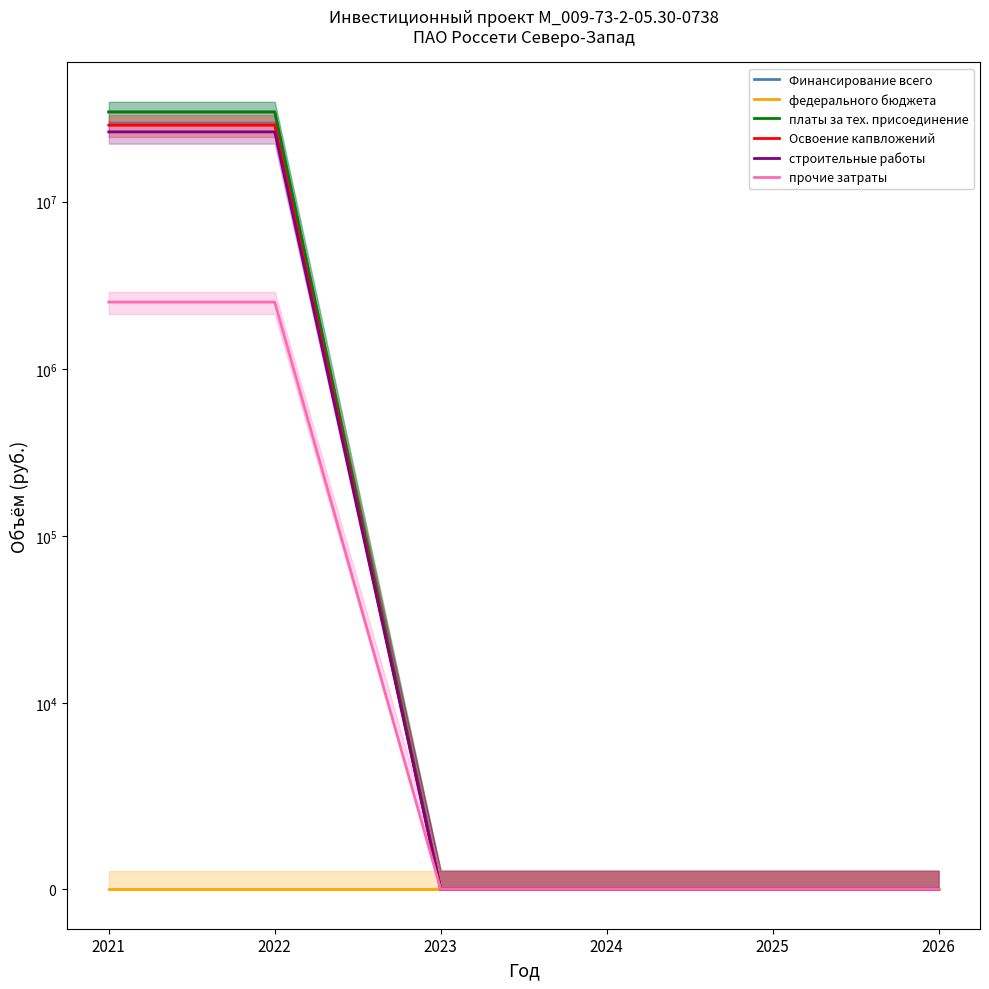

Which category has the highest value in the Финансирование всего series?

2021